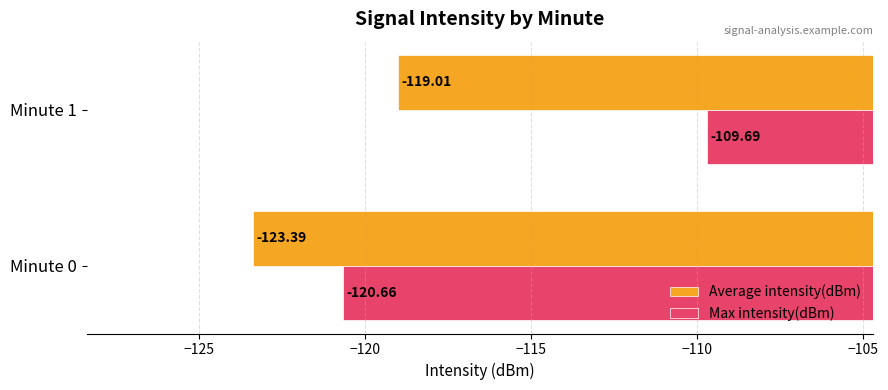

Rank the series by their maximum value, from lowest to highest.

Average intensity(dBm), Max intensity(dBm)